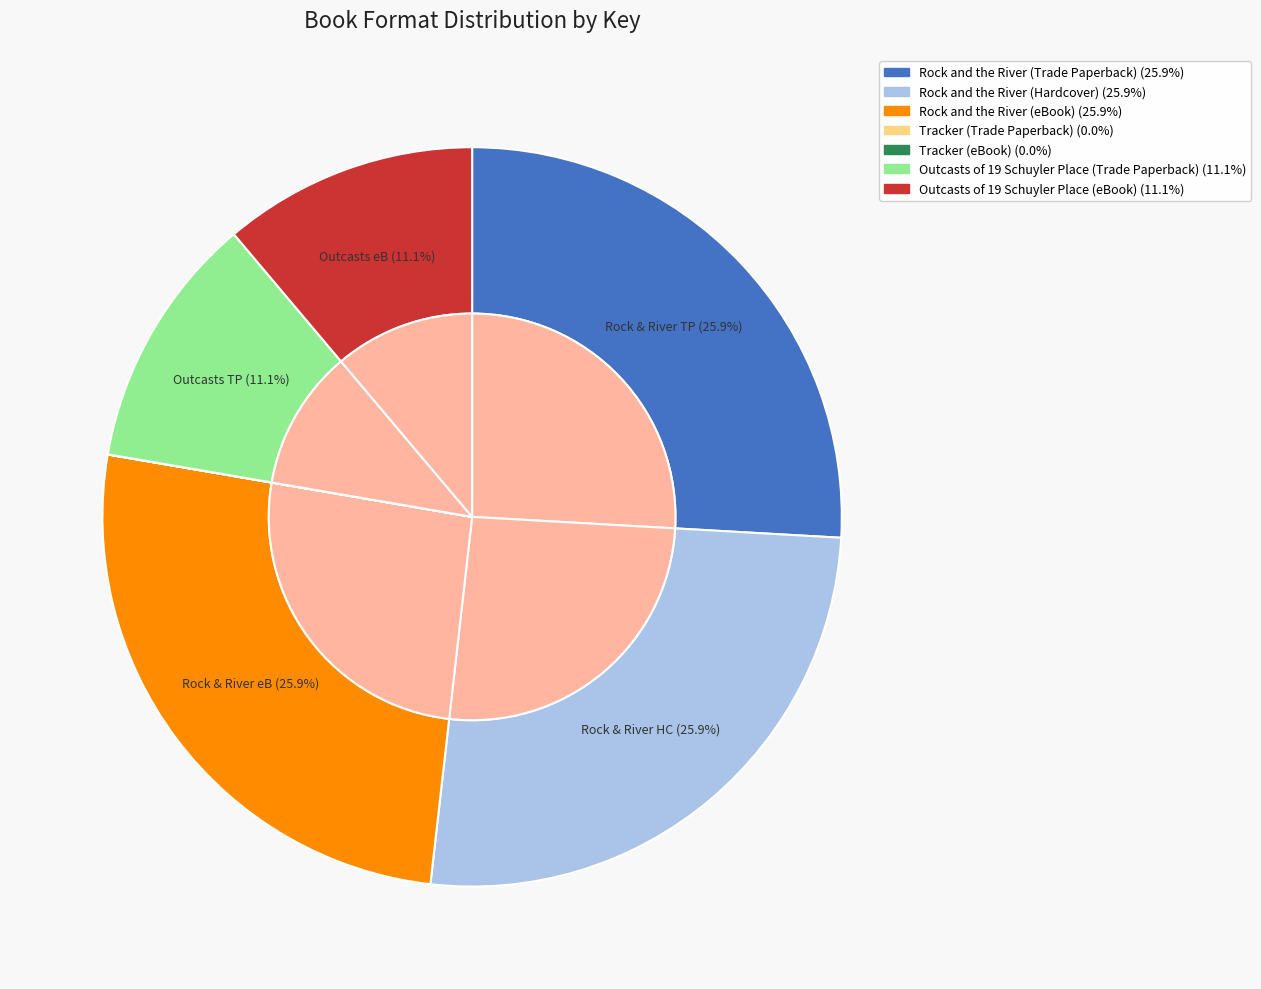

To the nearest percent, what is the average slice percentage?

14%